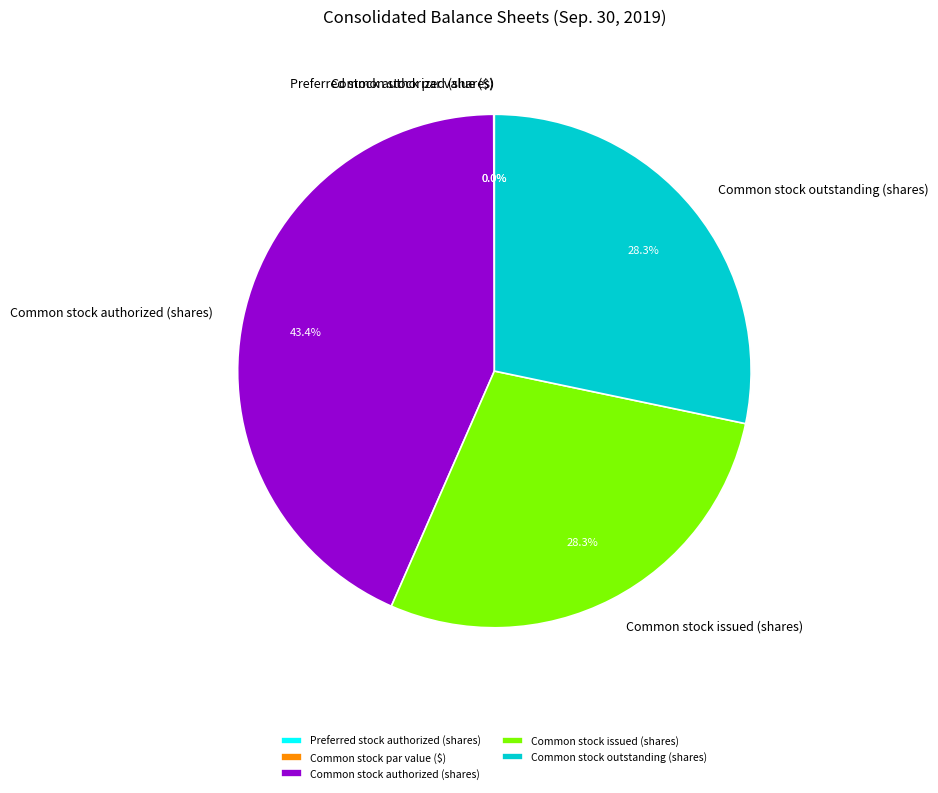

What percentage is NOT represented by Preferred stock issued (shares)?

100.0%